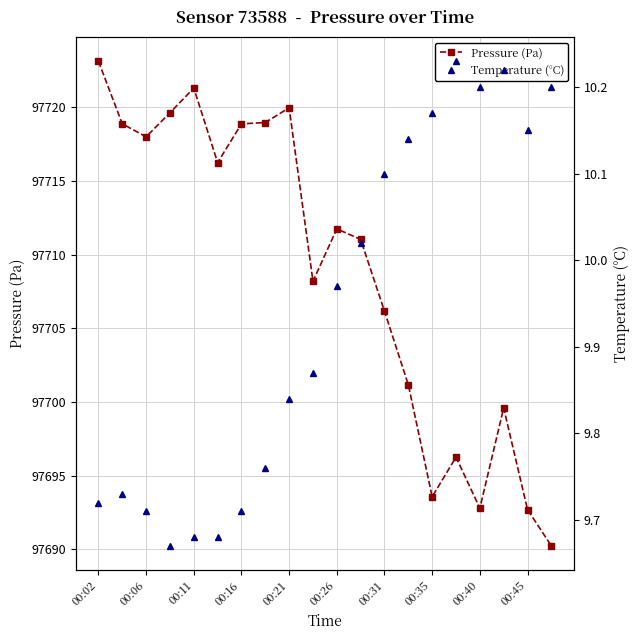

What is the minimum value shown in the chart?

9.7